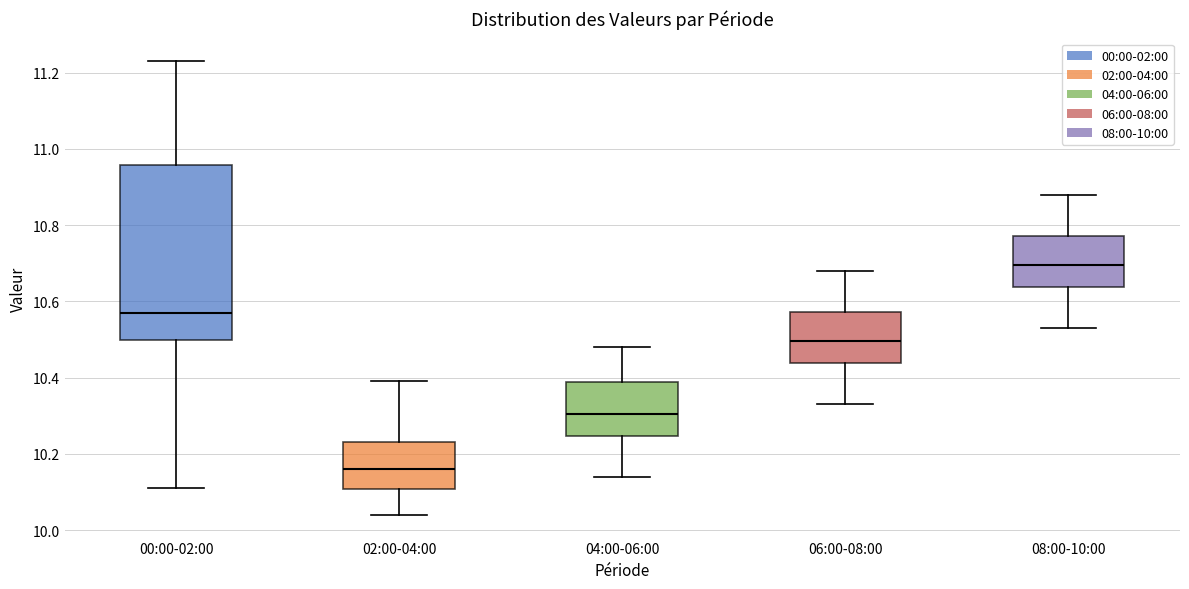

Which box has the lowest median line?

02:00-04:00